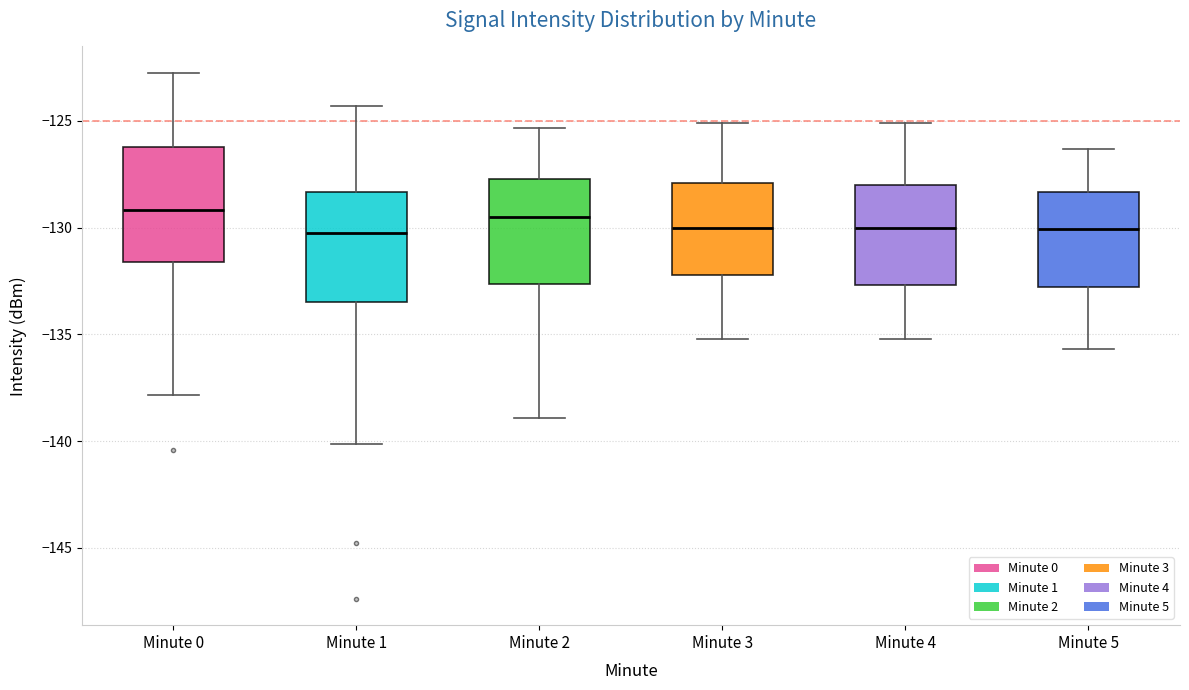

Reading left to right, read every box against the y-axis: the position of its median line, the range the box covers, and the ends of its whiskers. The values are not printed on the chart, so give them approximately, as read against the axis.

Minute 0: median -129.0, box -131.5 to -126.0, whiskers -138.0 to -123.0
Minute 1: median -130.5, box -133.5 to -128.5, whiskers -140.0 to -124.5
Minute 2: median -129.5, box -132.5 to -127.5, whiskers -139.0 to -125.5
Minute 3: median -130.0, box -132.0 to -128.0, whiskers -135.0 to -125.0
Minute 4: median -130.0, box -132.5 to -128.0, whiskers -135.0 to -125.0
Minute 5: median -130.0, box -133.0 to -128.5, whiskers -135.5 to -126.5